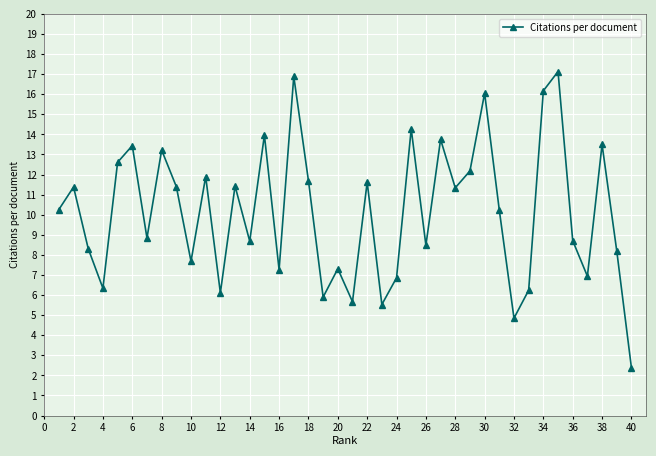

What is the difference between the second highest and second lowest values?

12.0